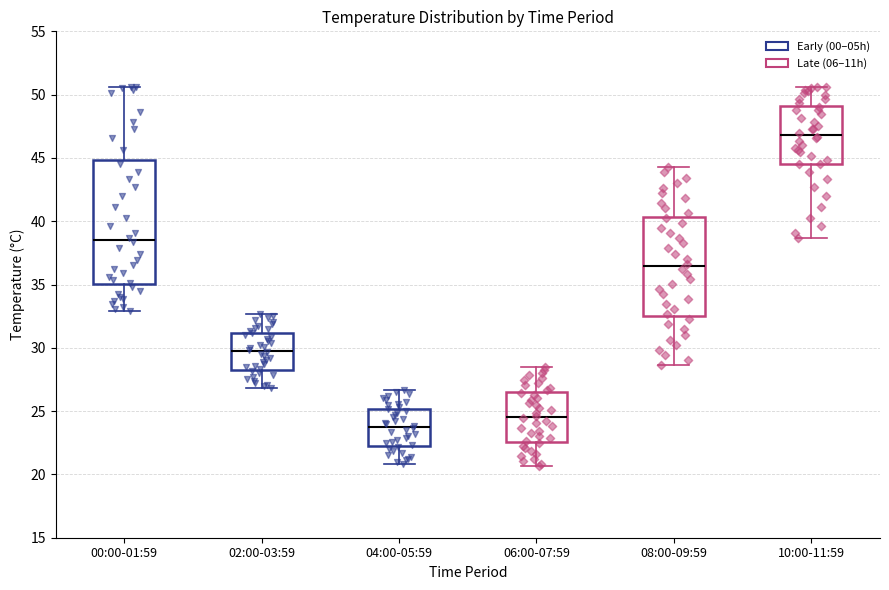

Which box has the lowest median line?

04:00-05:59